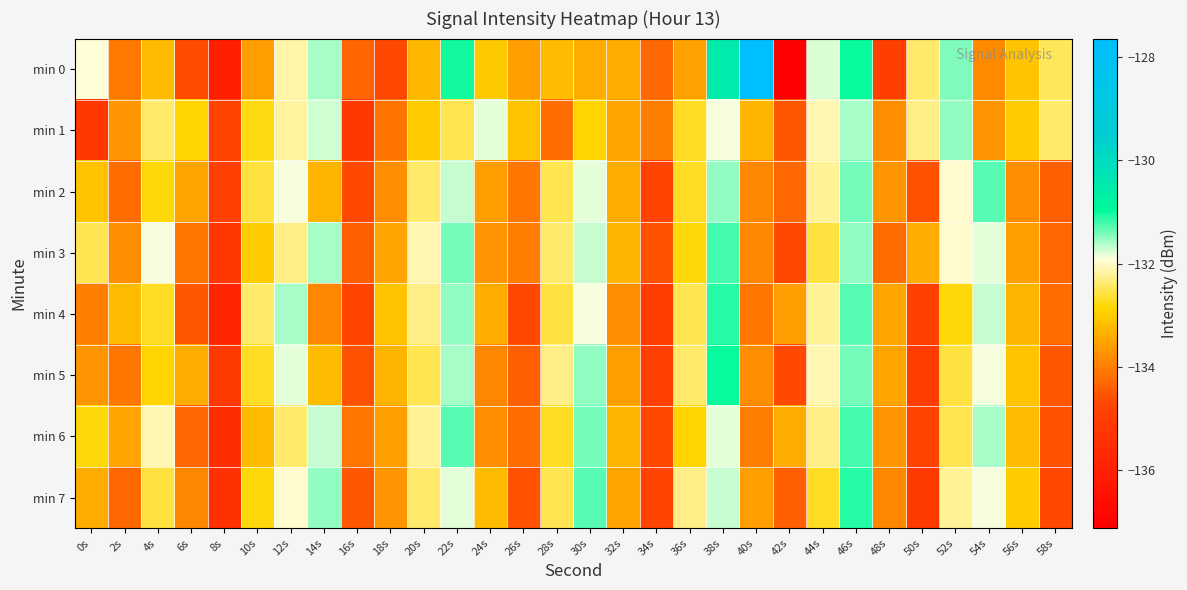

Which series has the widest spread of values?

min 0